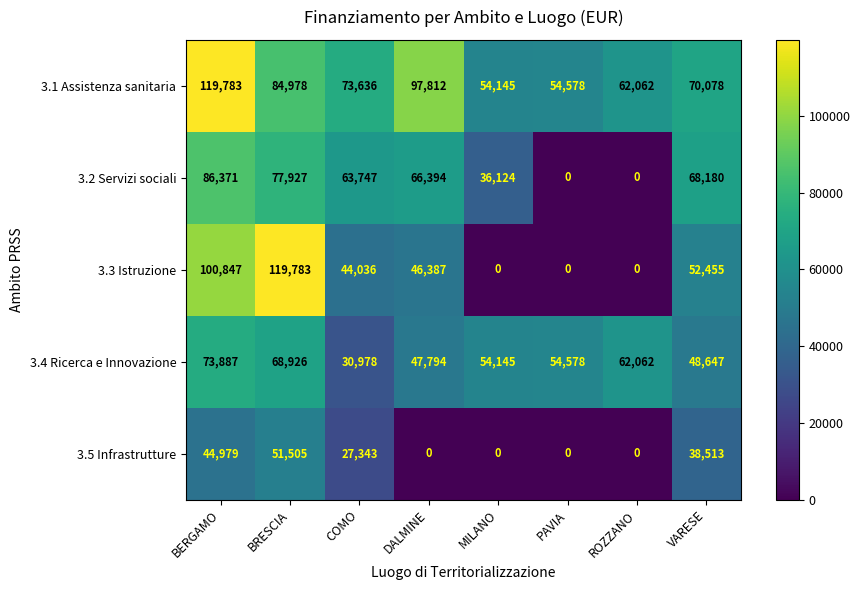

What is the total value across all series at ROZZANO?

124124